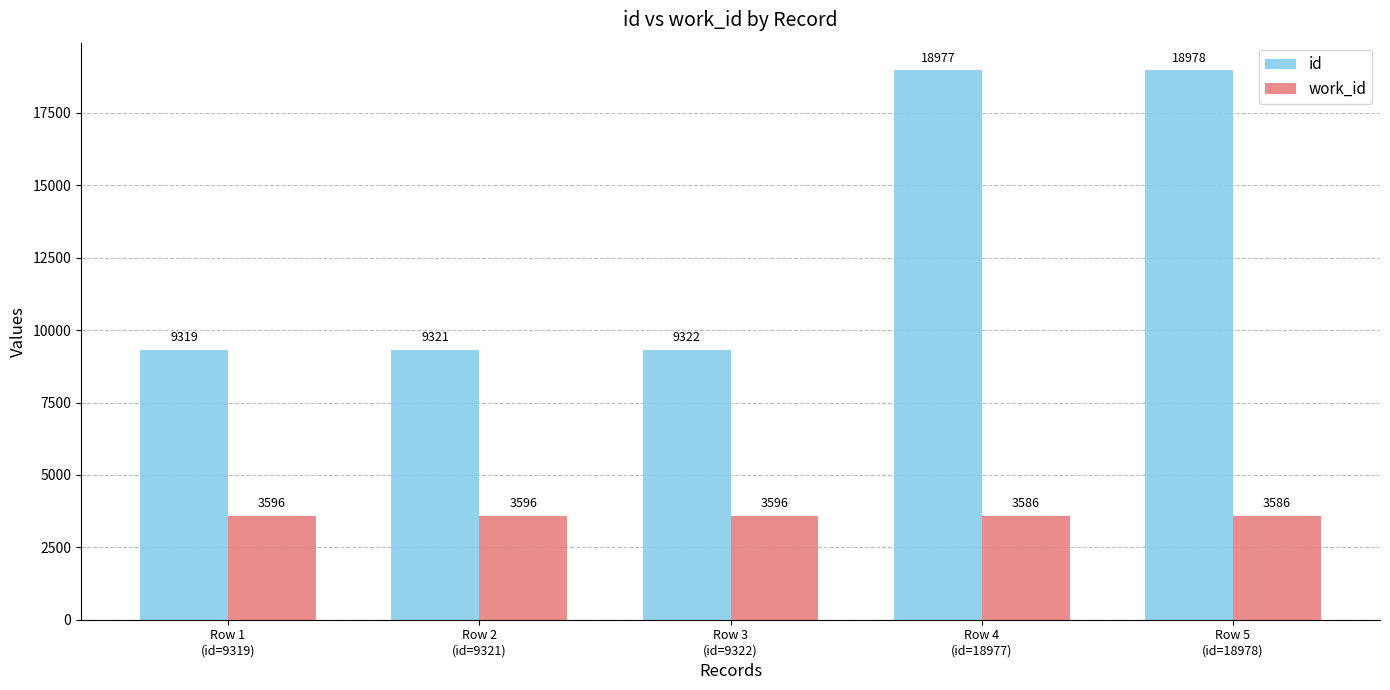

True or false: id has a value of 18977 at Row 4
(id=18977).

True